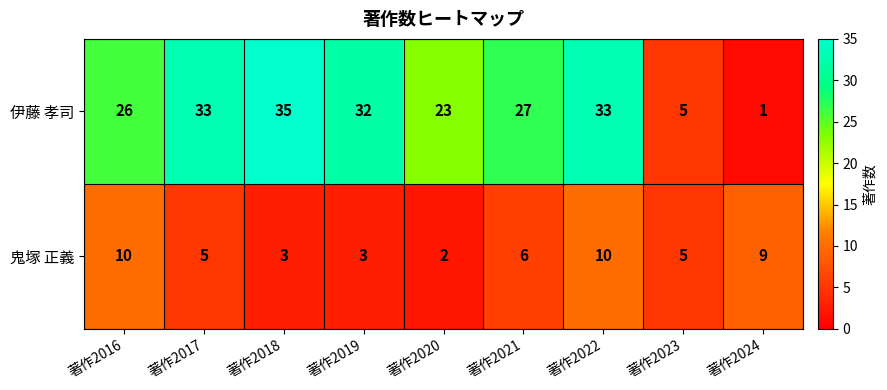

Reading left to right, what are all the values shown in this chart?

伊藤 孝司: 26	33	35	32	23	27	33	5	1
鬼塚 正義: 10	5	3	3	2	6	10	5	9